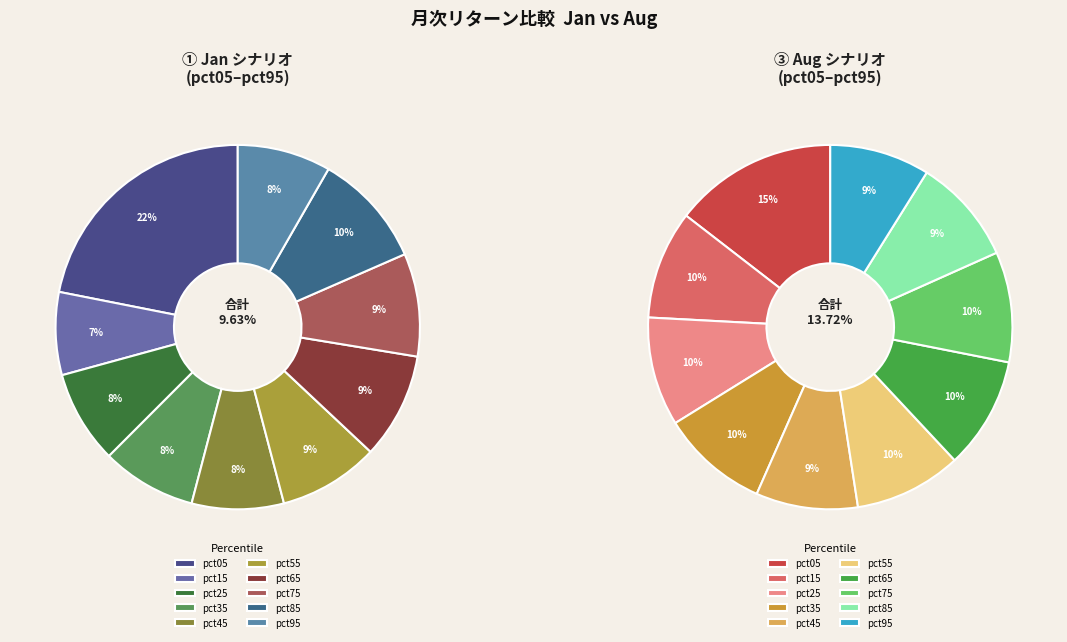

Is it true that values_jan is 22% of the pie?

True